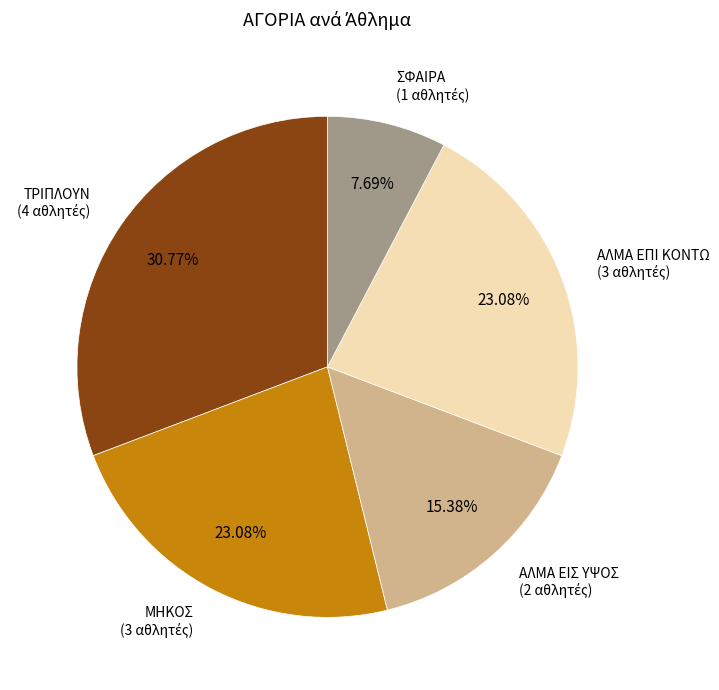

Is there a majority slice in this chart?

No